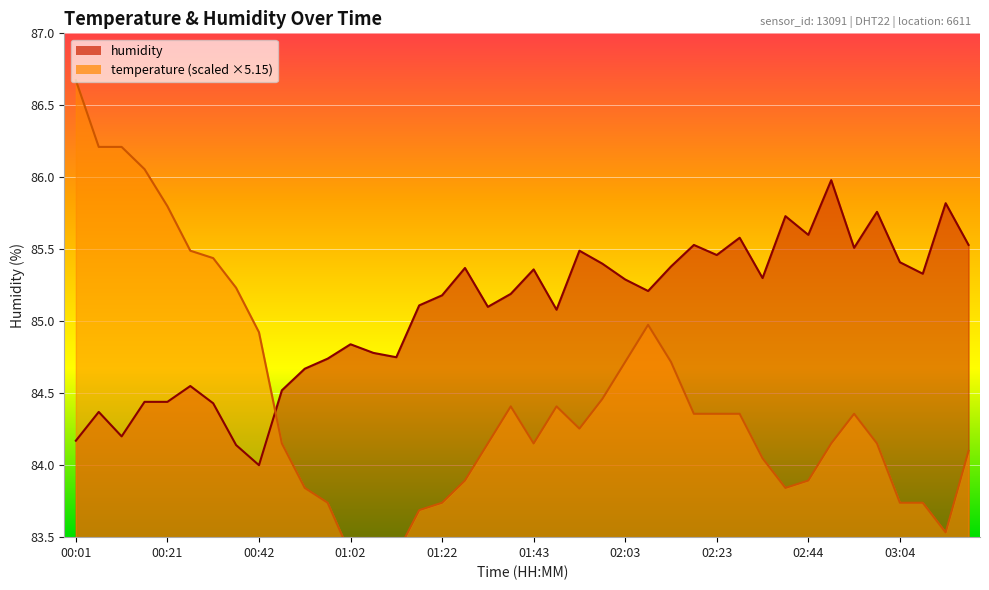

What is the sum of the humidity values at 01:53 and 01:17?

170.6